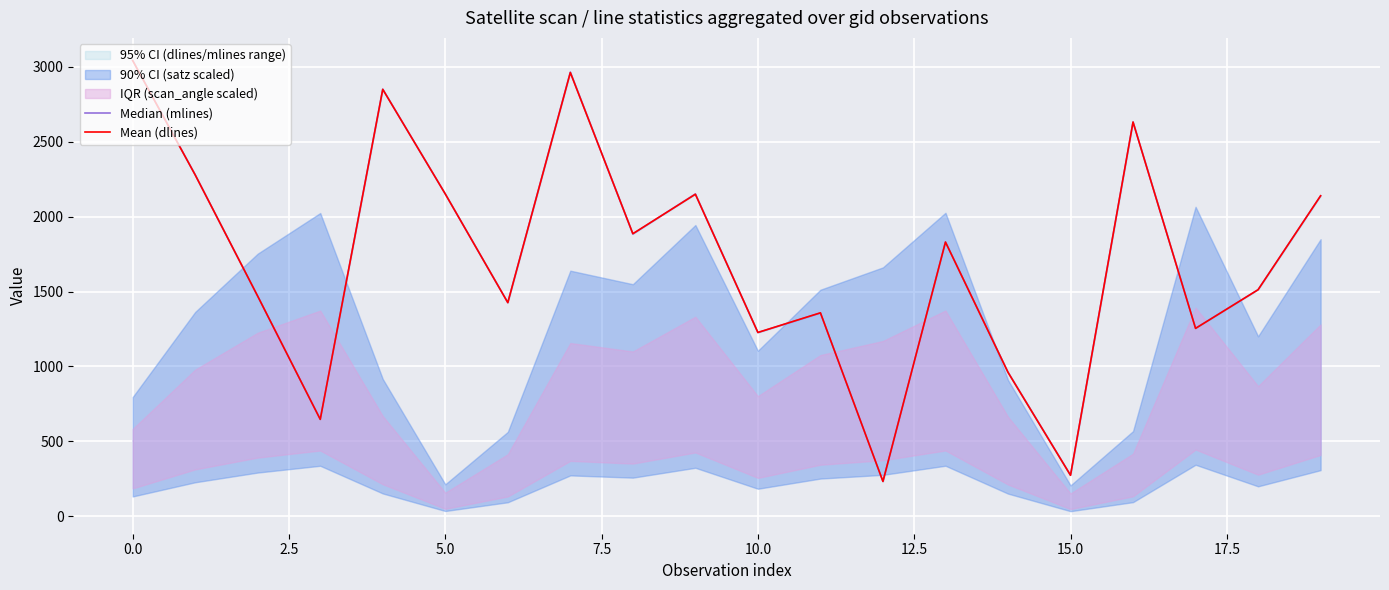

Is the value of Median (mlines) at 10 greater than the value of Mean (dlines) at 7.5?

No